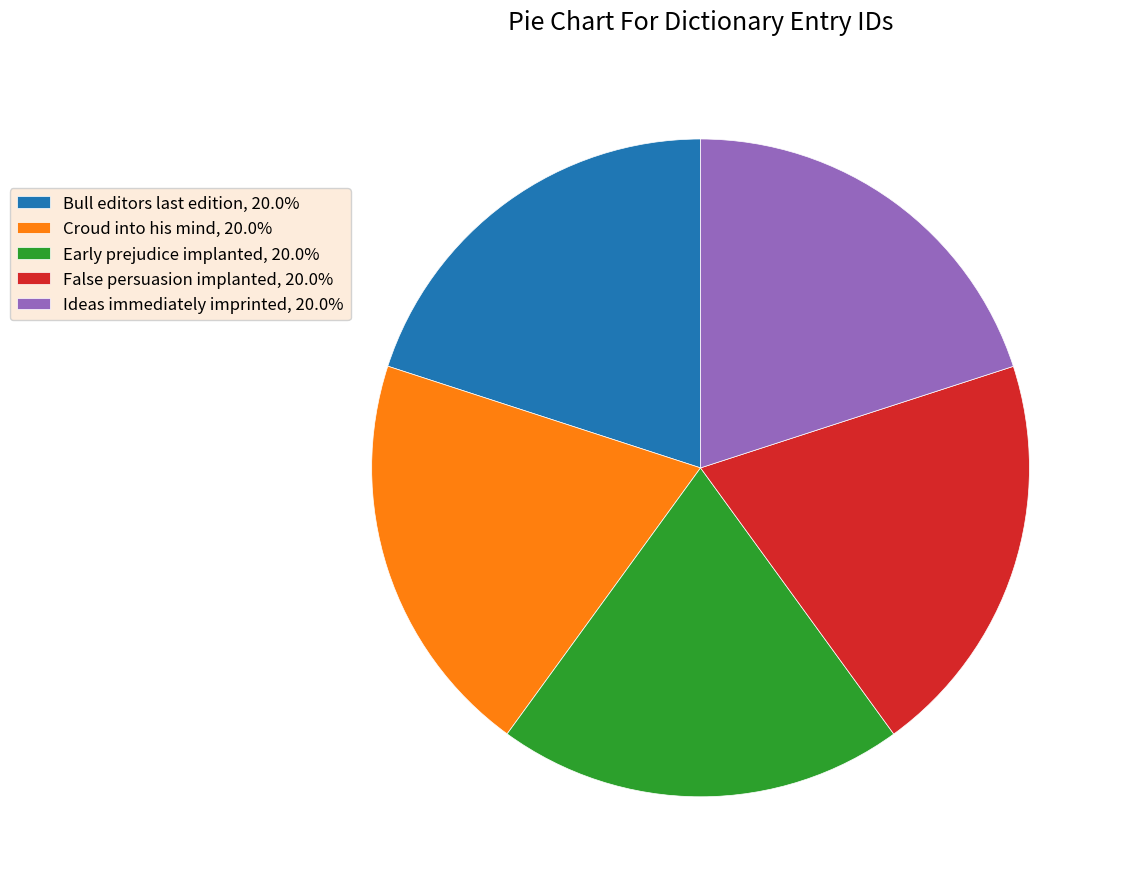

Count the number of slices in the pie.

5